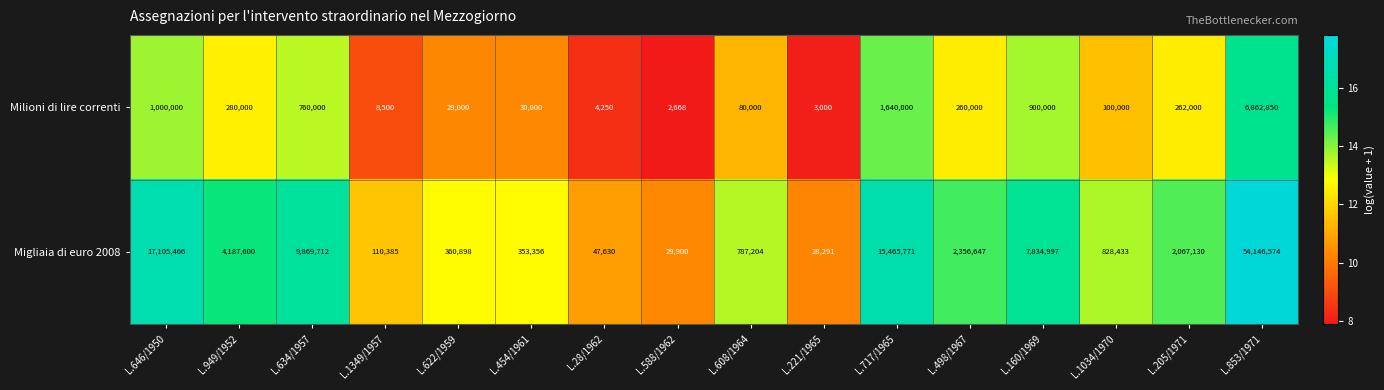

At which label does Migliaia di euro 2008 reach its minimum?

L.221/1965